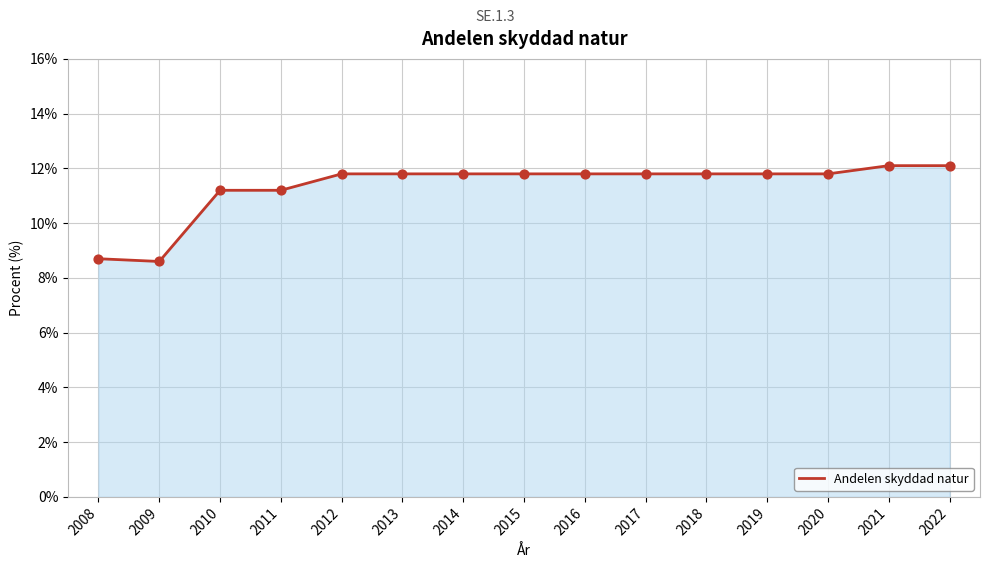

Between 2008 and 2020, which is larger?

2020